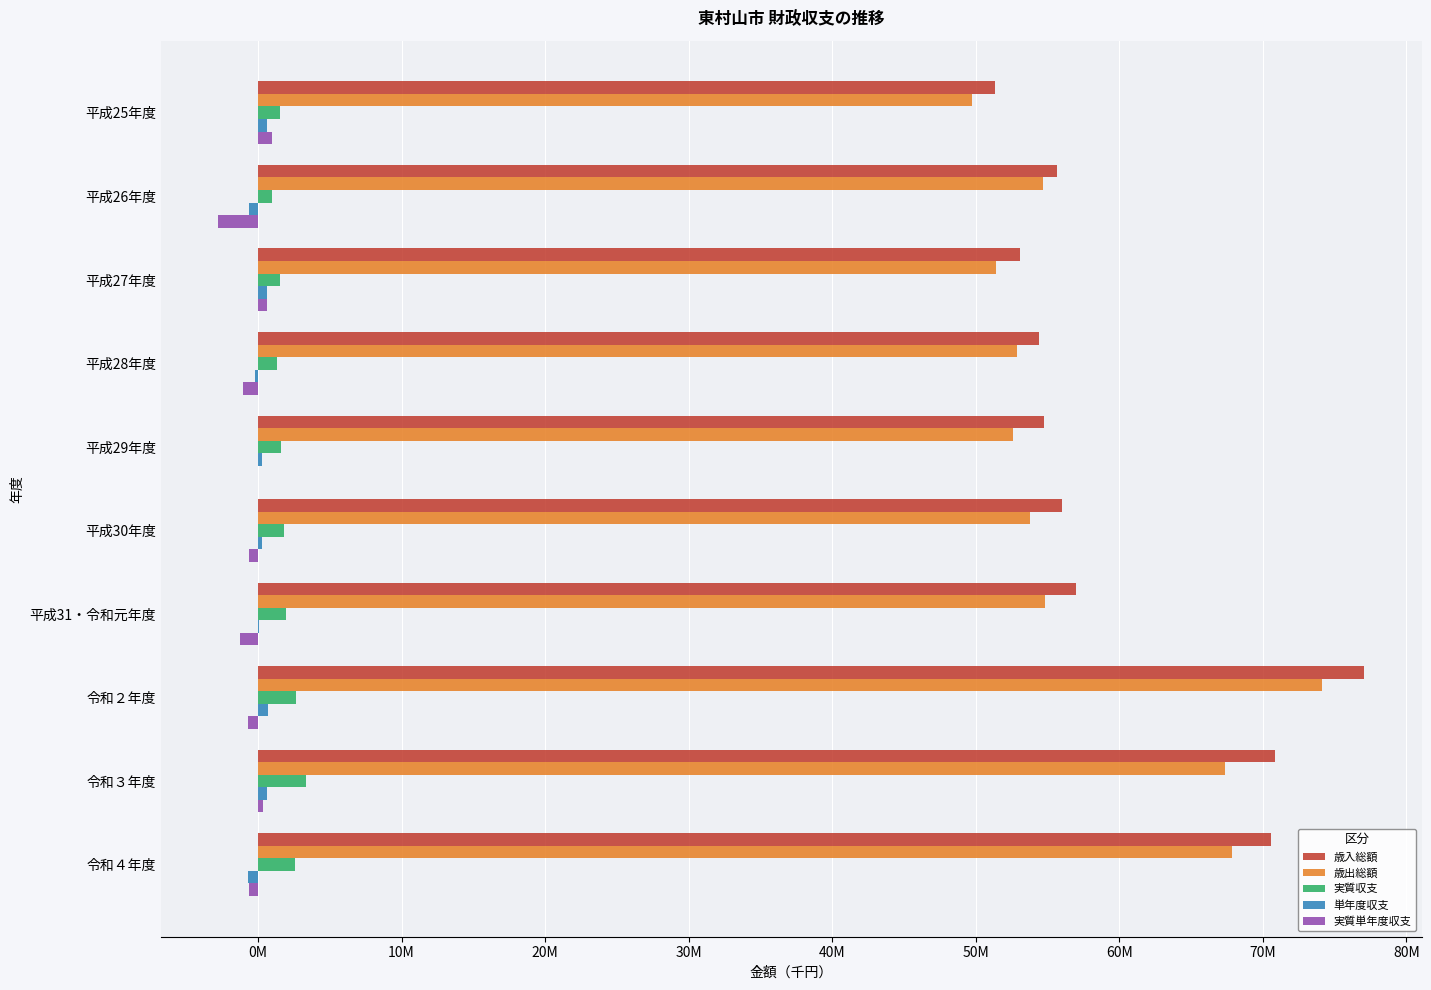

What is the label of the 4th bar from the right?

平成31・令和元年度